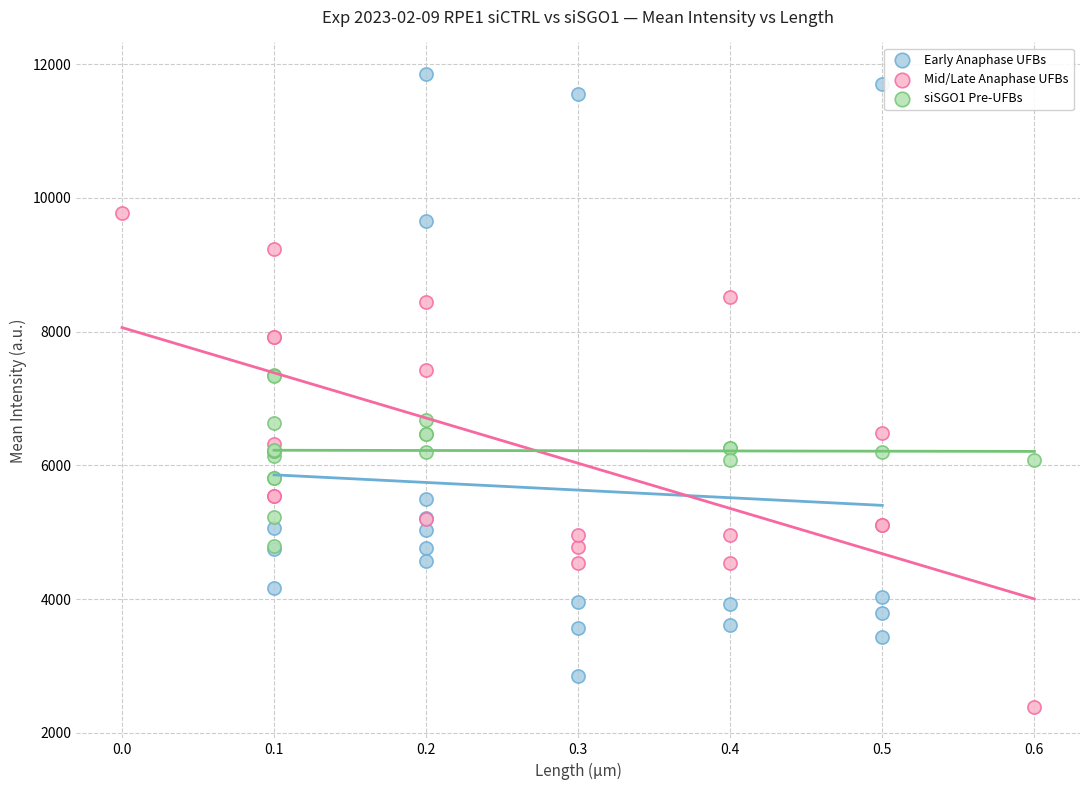

What are all the series names shown in the legend?

Early Anaphase UFBs, Mid/Late Anaphase UFBs, siSGO1 Pre-UFBs